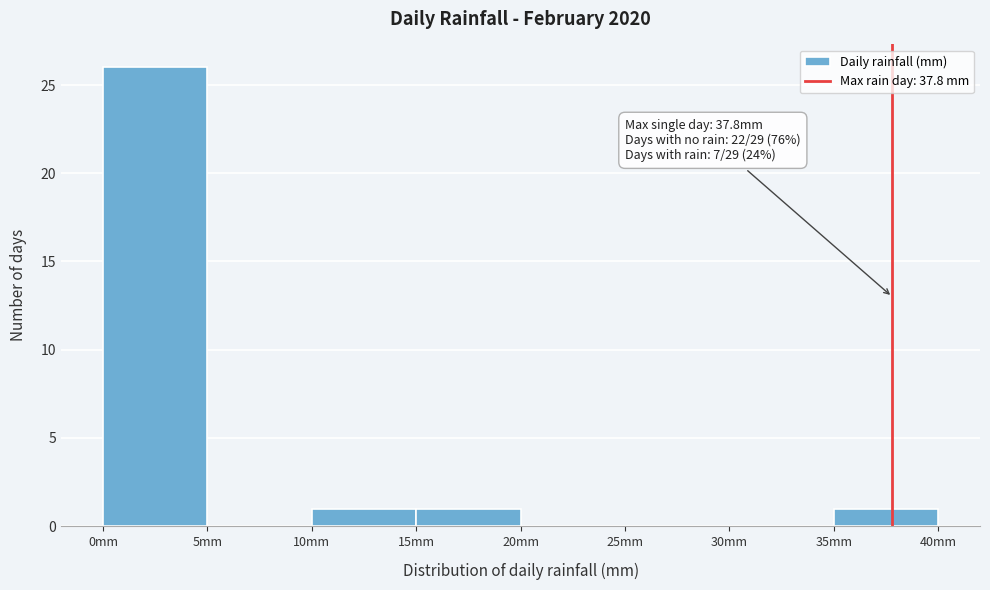

Which range on the x-axis has the tallest bar?

0 to 5